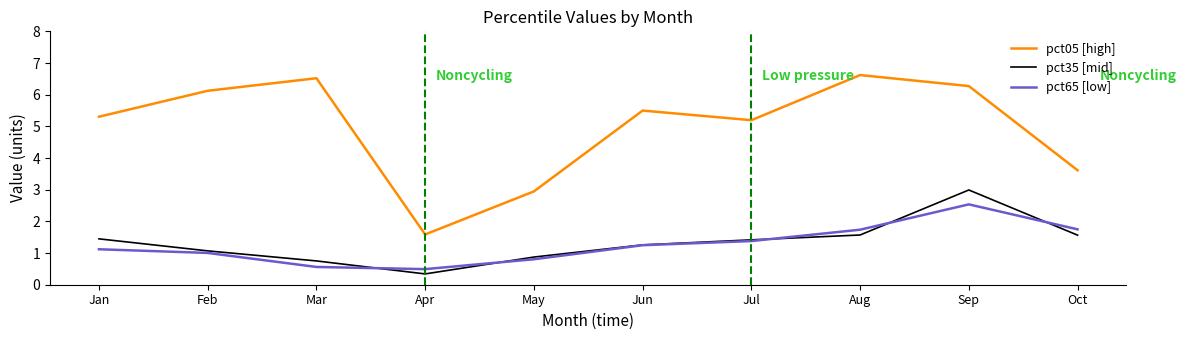

True or false: pct65 [low] has more than 0 interior local peaks.

True